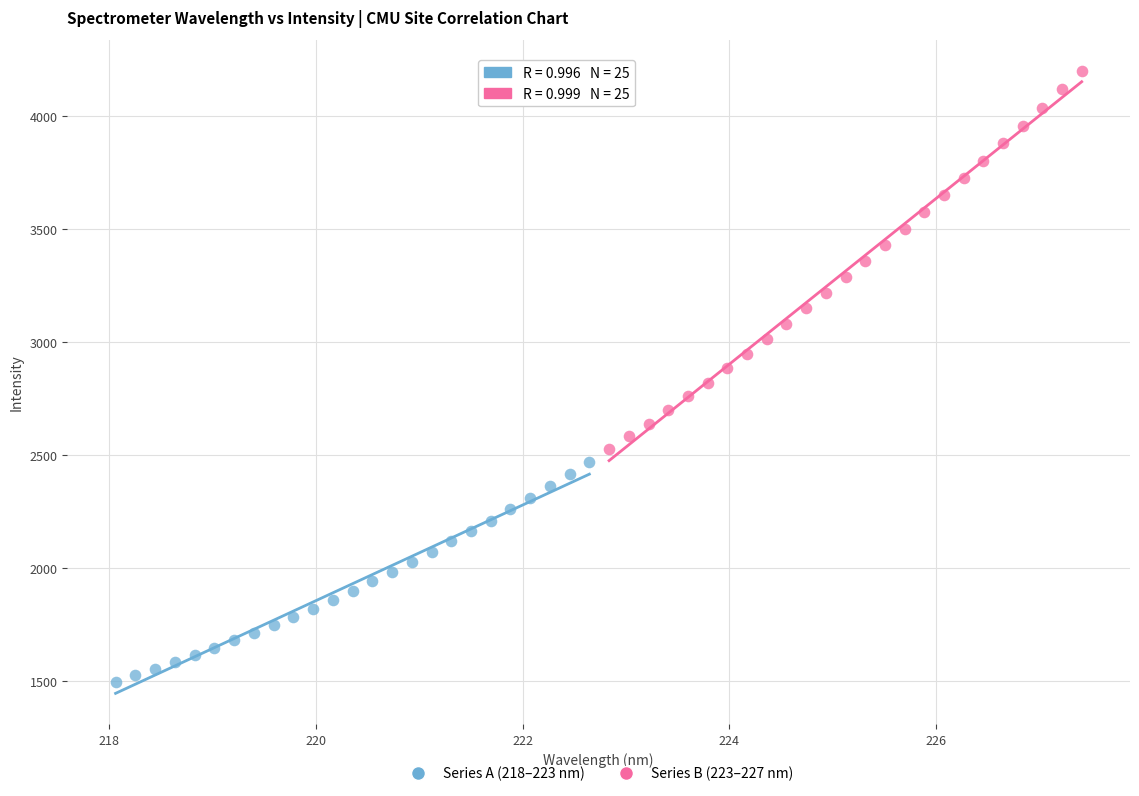

Which series has the largest Y range (max minus min)?

Series B (223–227 nm)